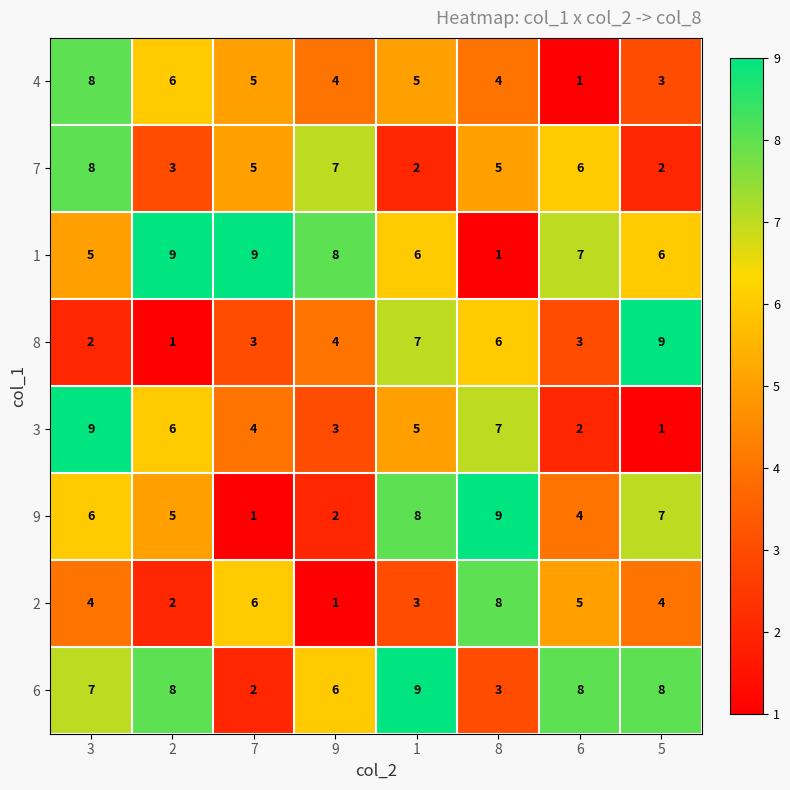

At 8, list the series in order from smallest to largest.

1, 6, 4, 7, 8, 3, 2, 9